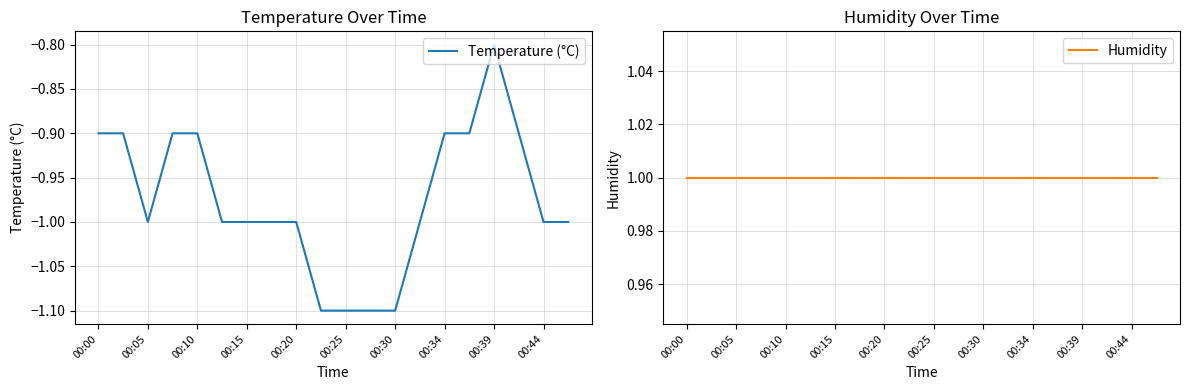

True or false: Humidity has more than 2 points higher than both neighbors.

False